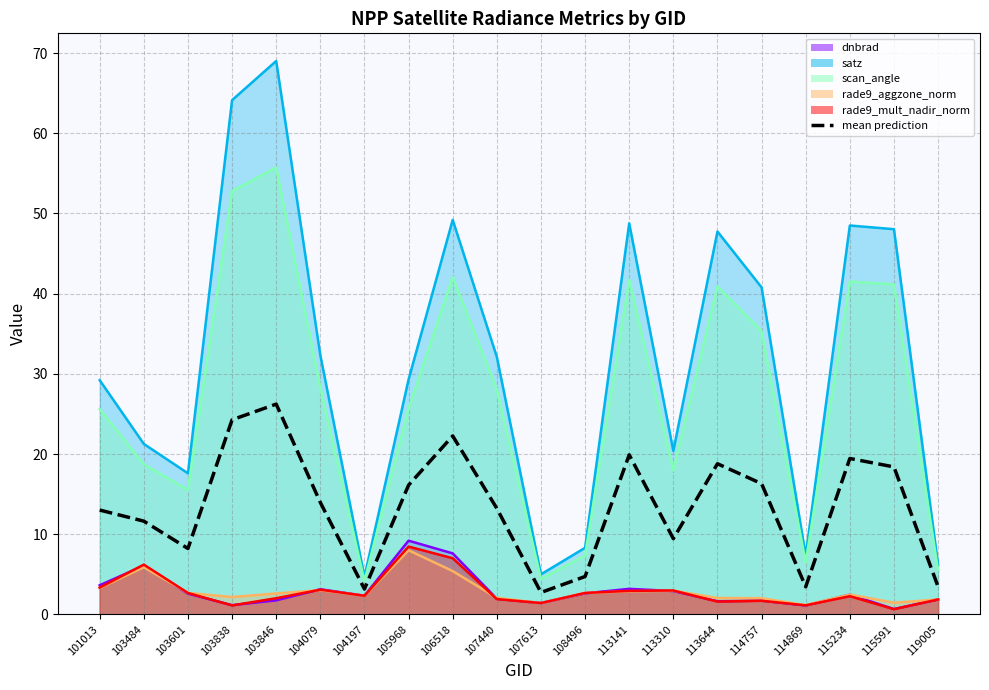

How many points are lower than both their immediate neighbors (excluding endpoints)?

5